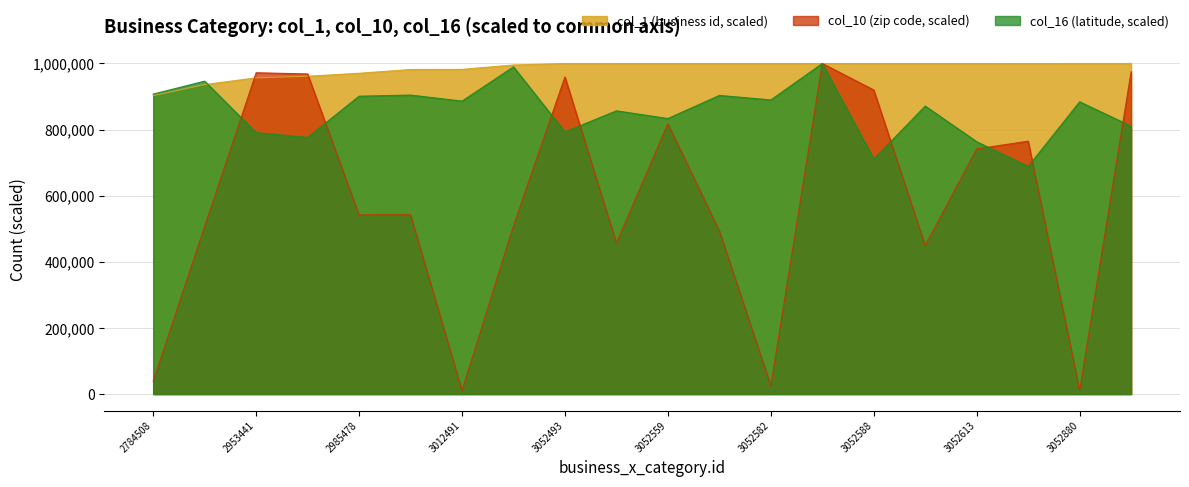

At which category does the chart reach its minimum across all series?

3012491